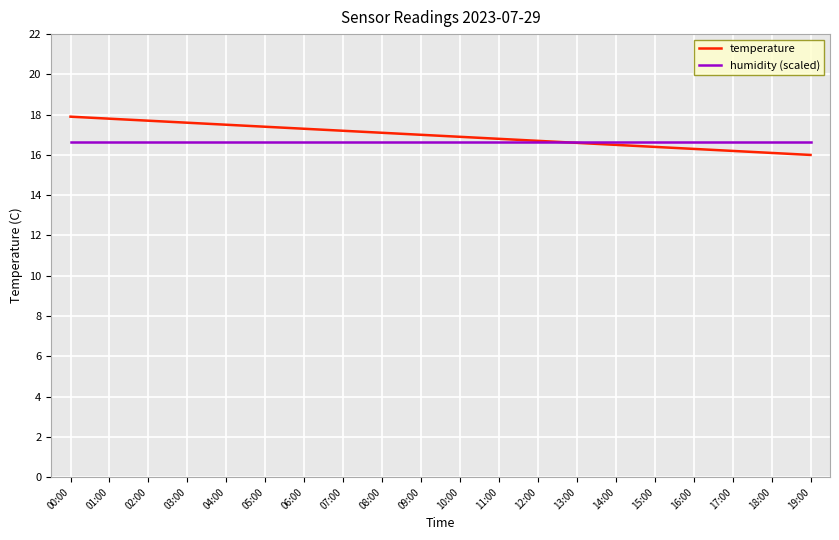

Reading right to left, transcribe all the data shown in this chart.

temperature: 16.0	16.1	16.2	16.3	16.4	16.5	16.6	16.7	16.8	16.9	17.0	17.1	17.2	17.3	17.4	17.5	17.6	17.7	17.8	17.9
humidity (scaled): 16.7	16.7	16.7	16.7	16.7	16.7	16.7	16.7	16.7	16.7	16.7	16.7	16.7	16.7	16.7	16.7	16.7	16.7	16.7	16.7